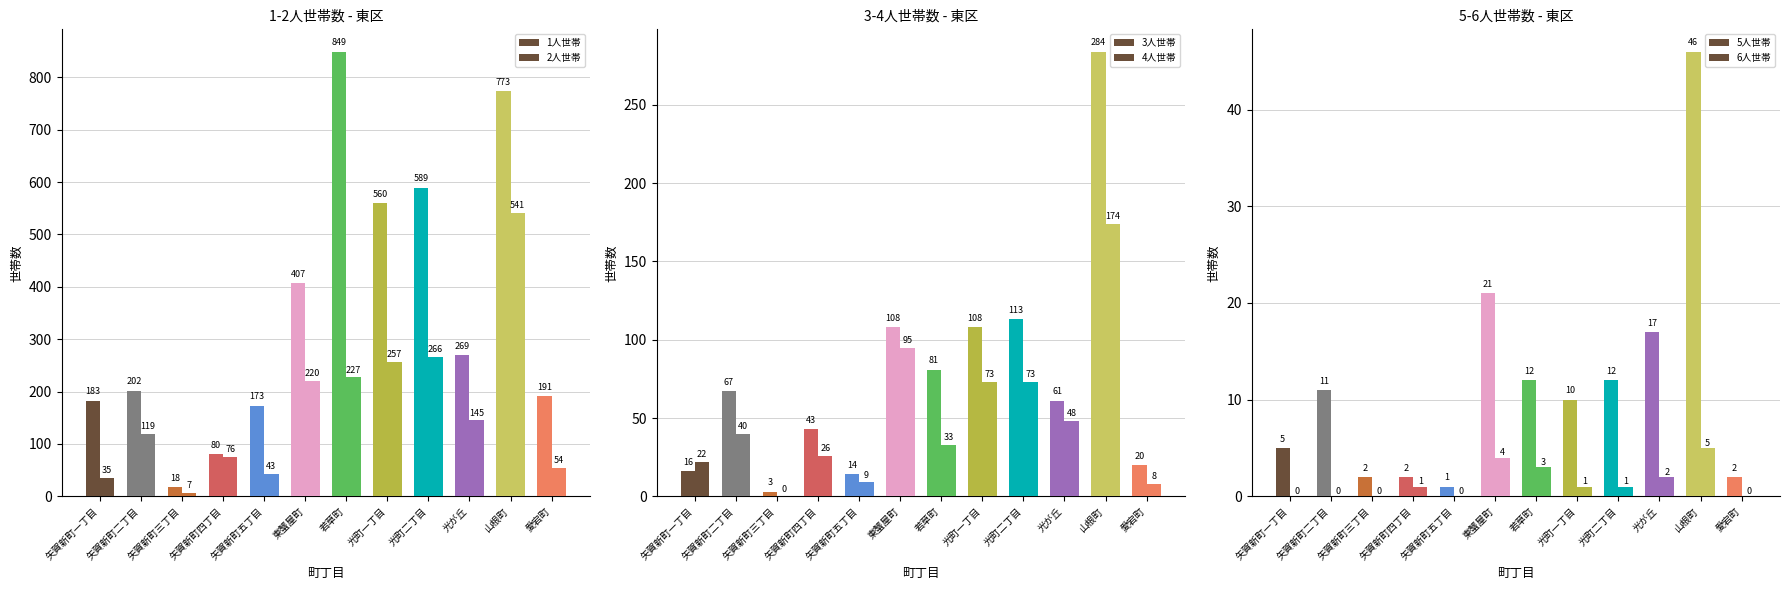

What is the sum of all 1人世帯 values?

4294